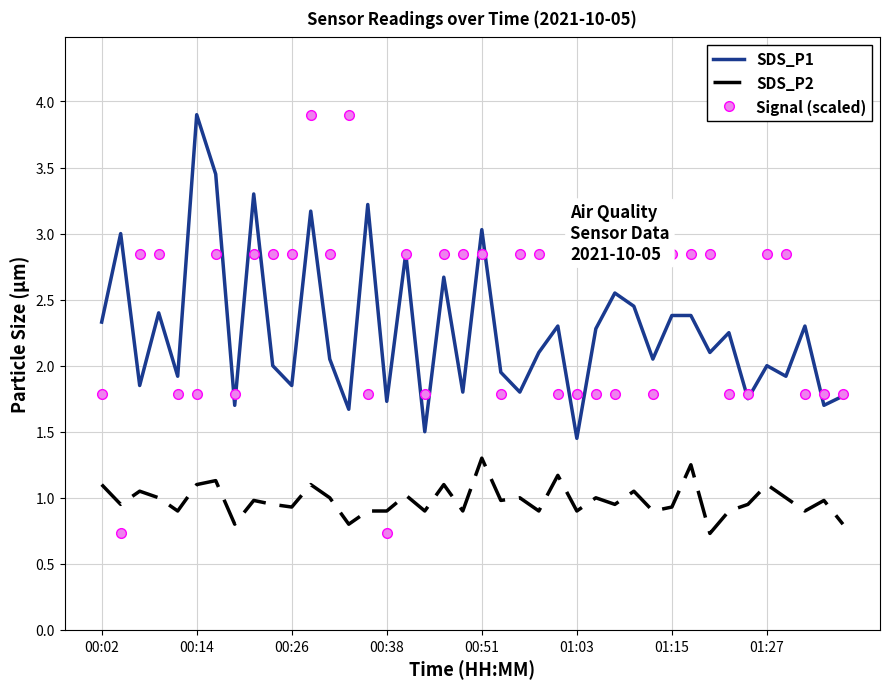

What is the smallest value displayed?

0.7